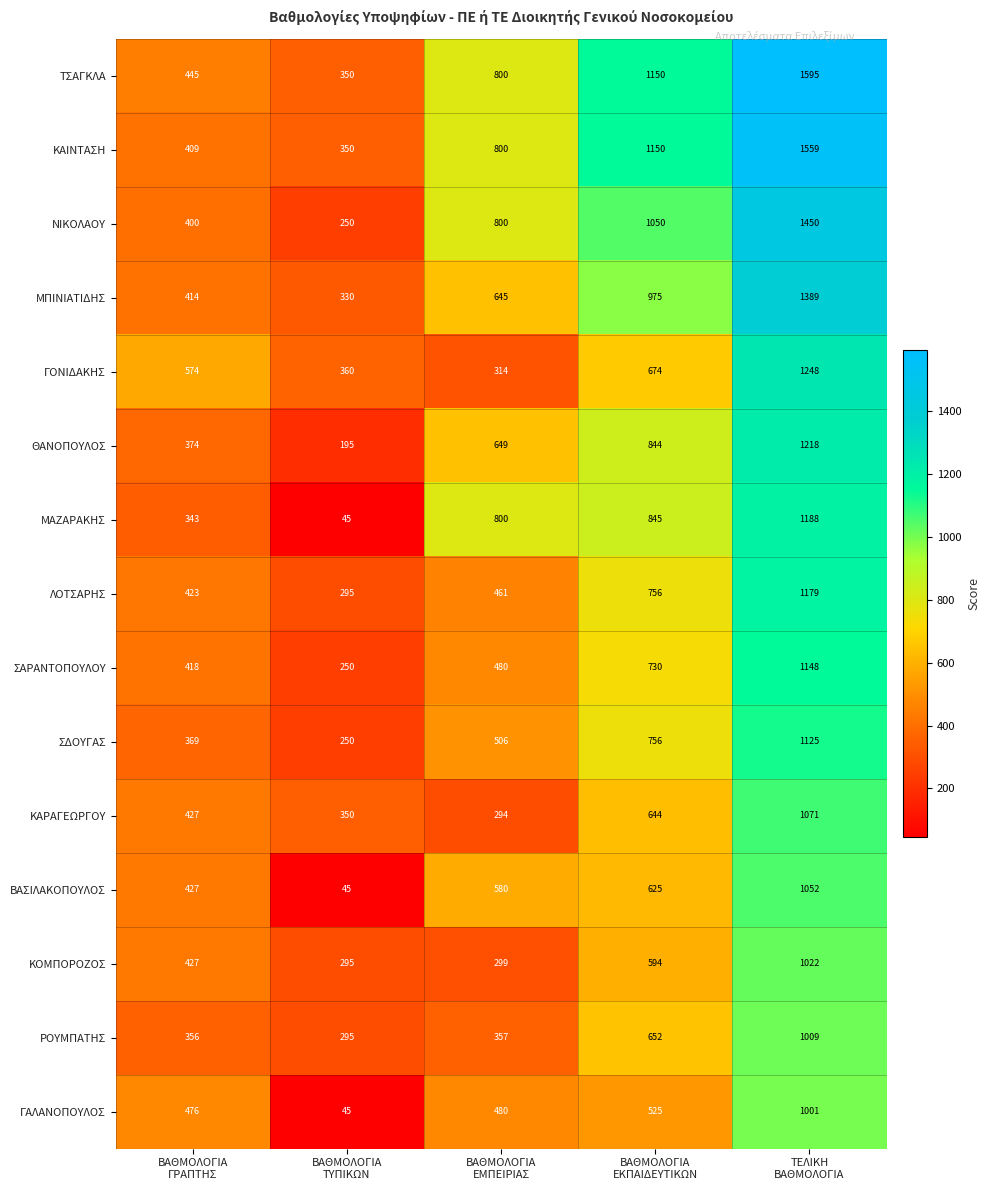

Which series has the largest total across all categories?

ΤΣΑΓΚΛΑ